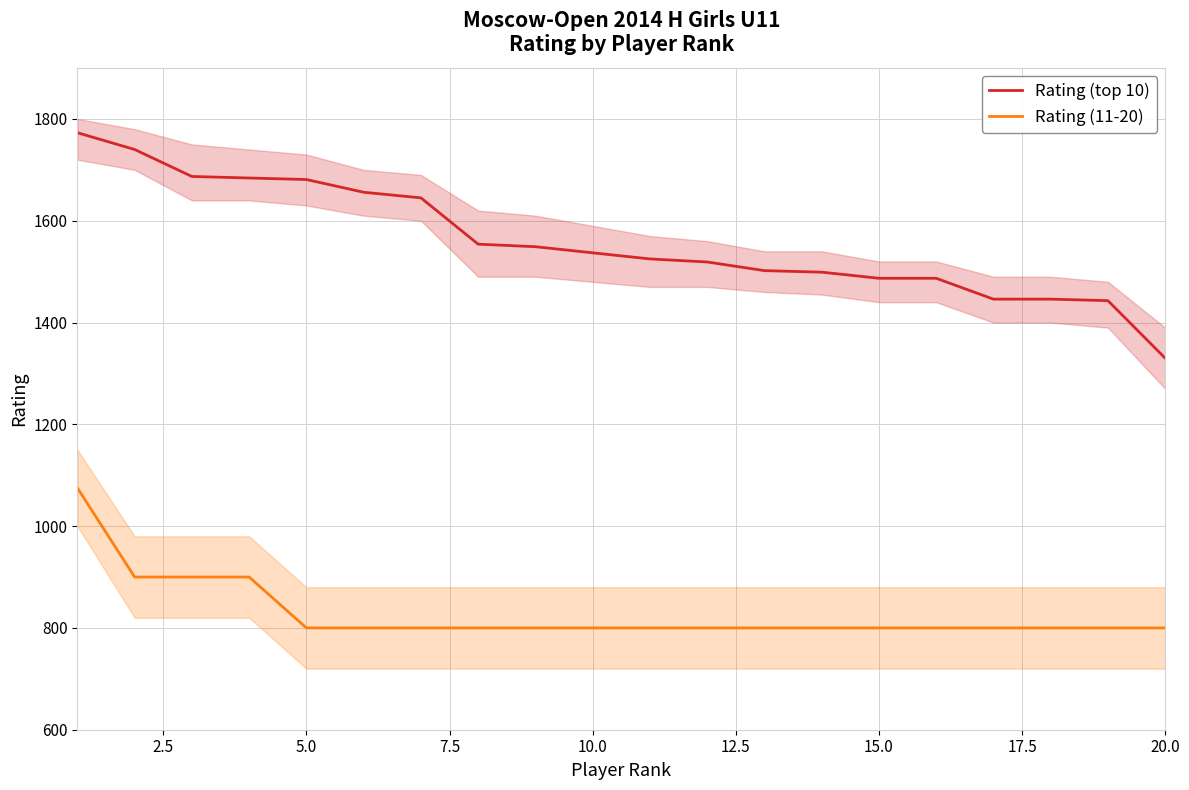

True or false: Rating (11-20) and Rating (top 10) intersect in this chart.

False